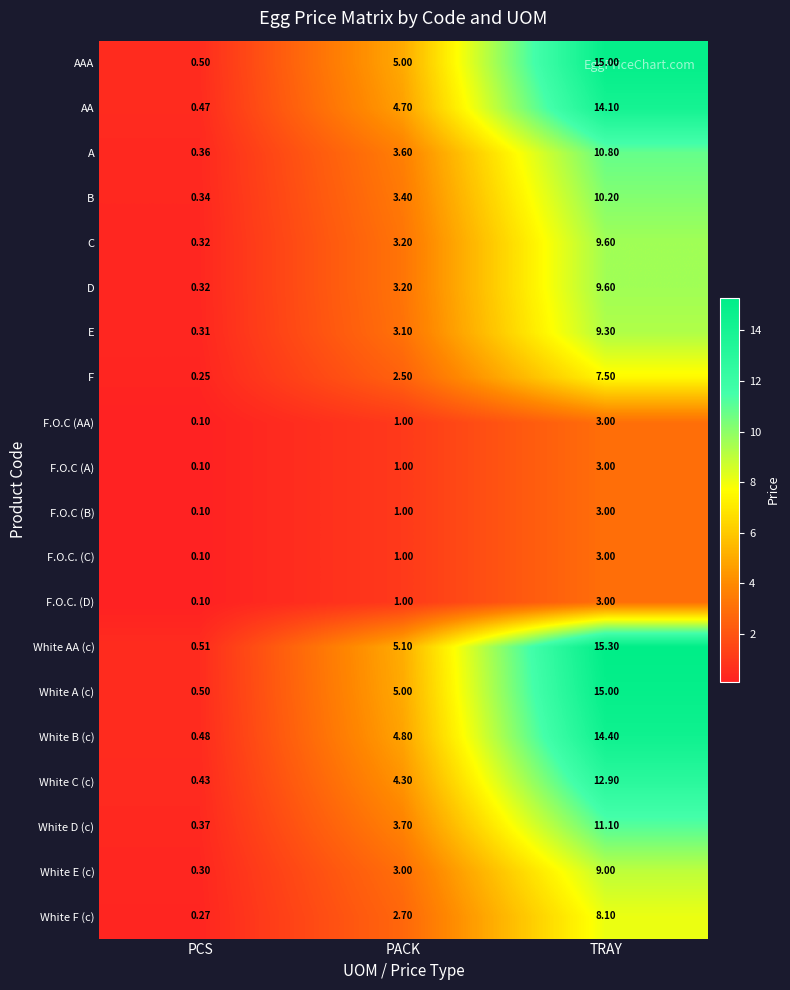

Between PCS and PACK, which series saw the biggest shift?

White AA (c)